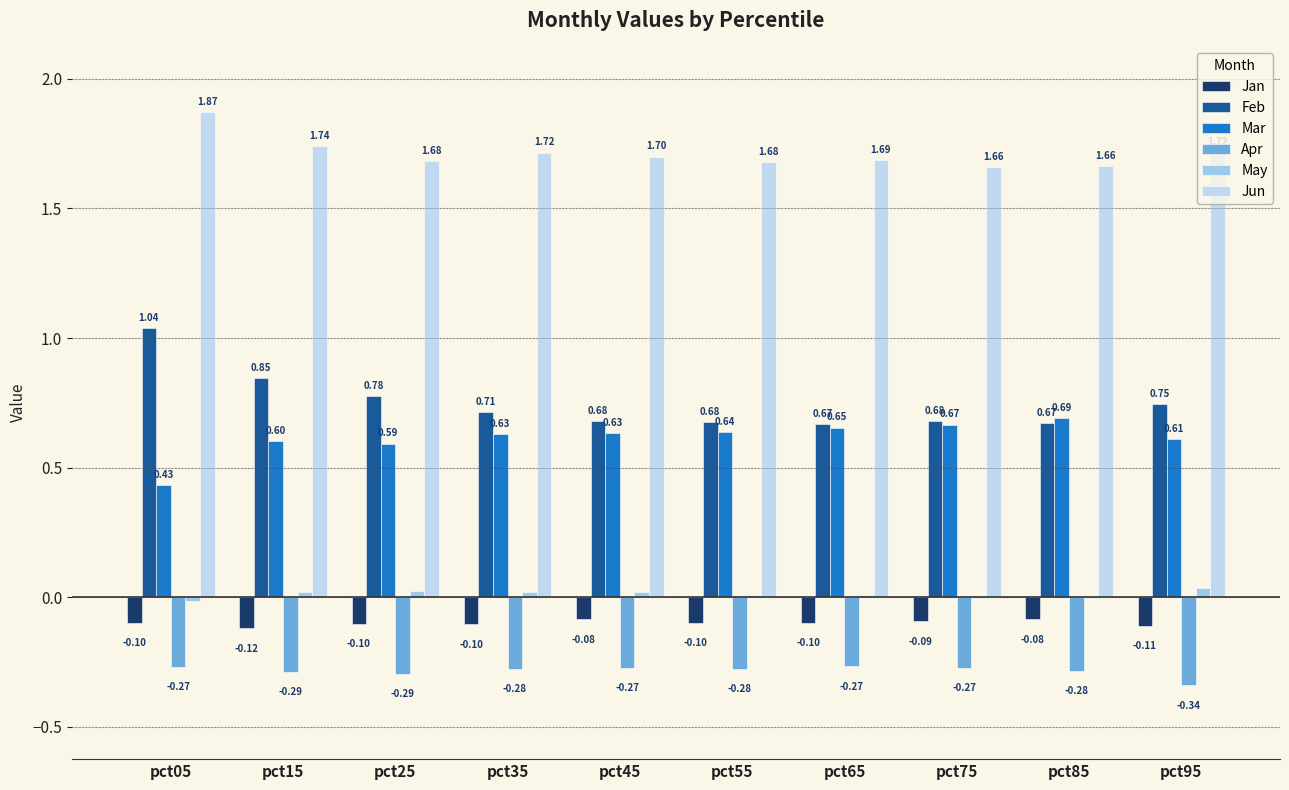

What is the sum of all Jan values?

-1.0